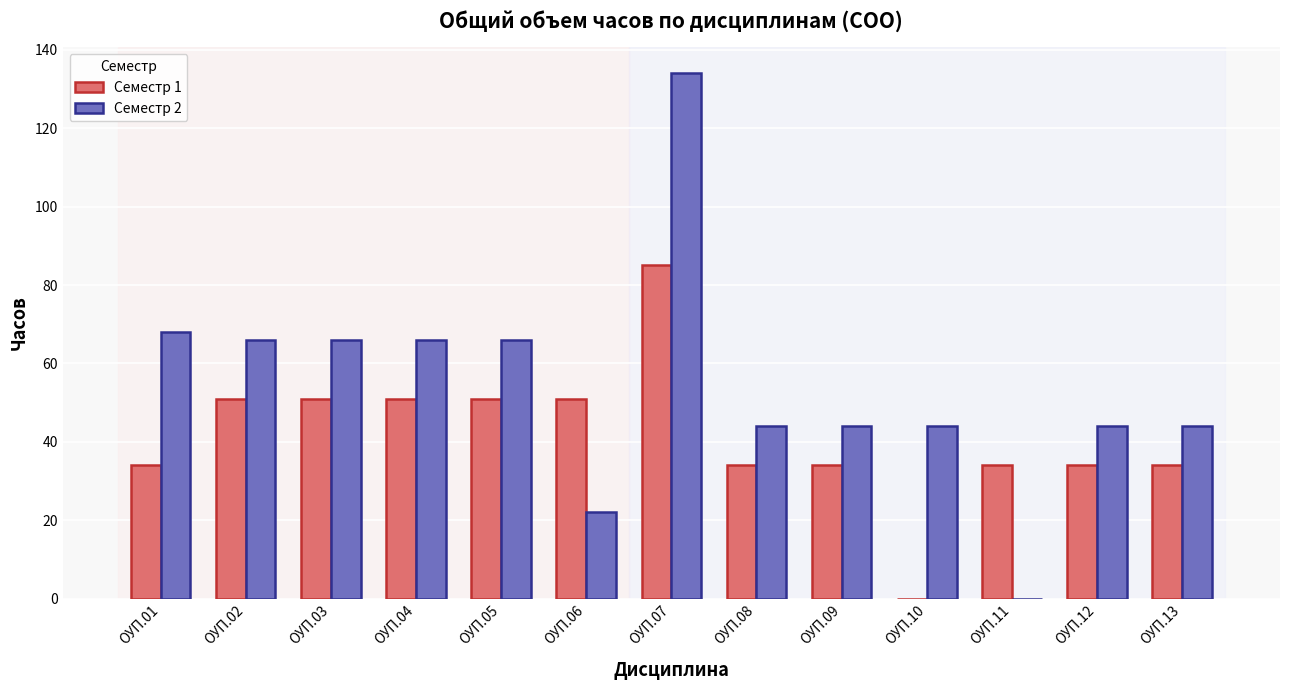

Which series has the largest total across all categories?

Семестр 2